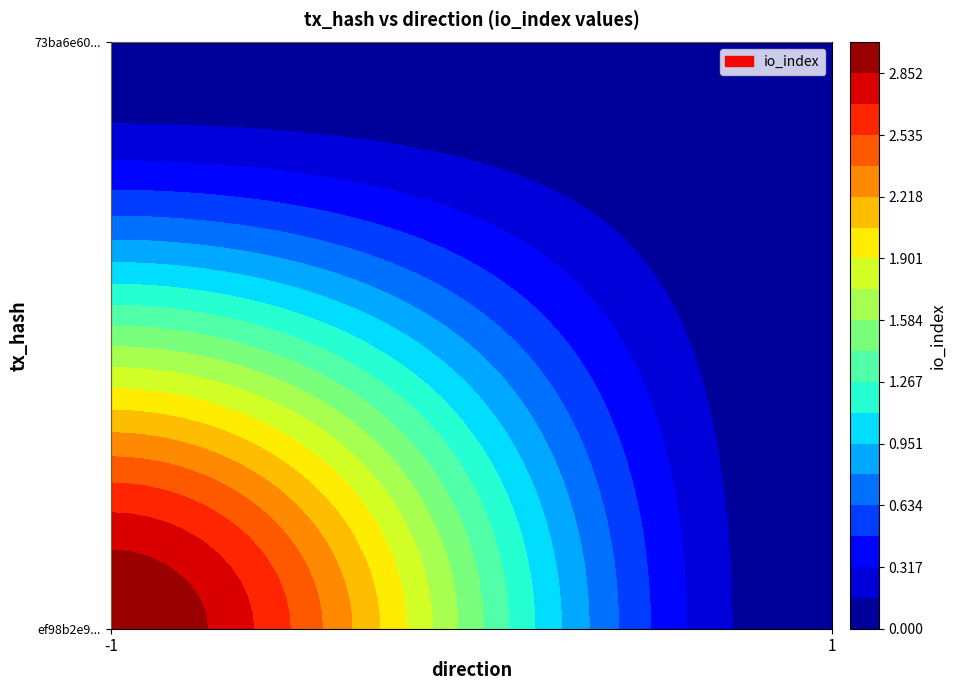

Between -1 and 1, which series saw the biggest shift?

ef98b2e9c029db5e29178941411ee3714267efe